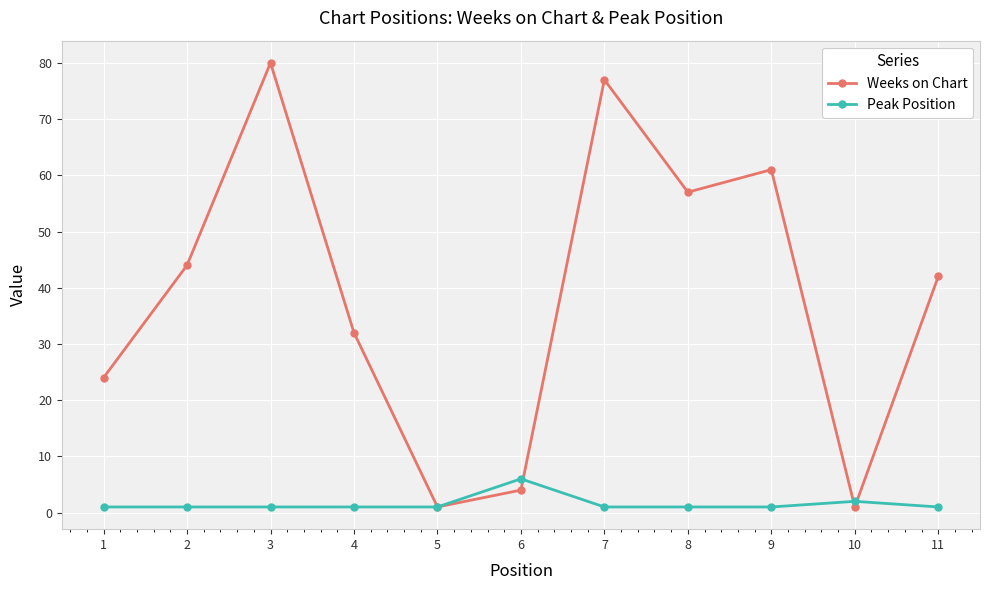

What is the maximum value shown in the chart?

80